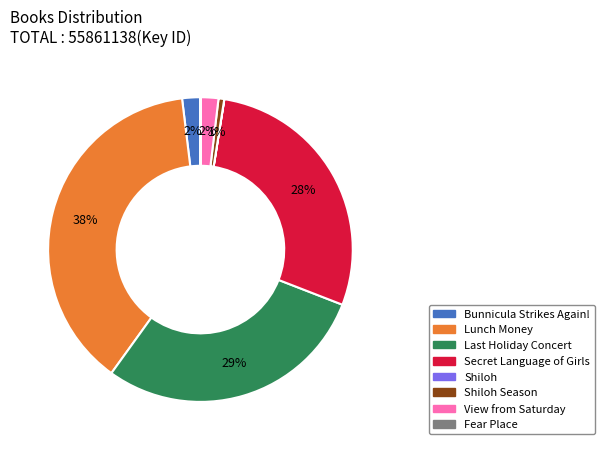

To the nearest percent, what is the difference between the largest and smallest slice percentages?

38%